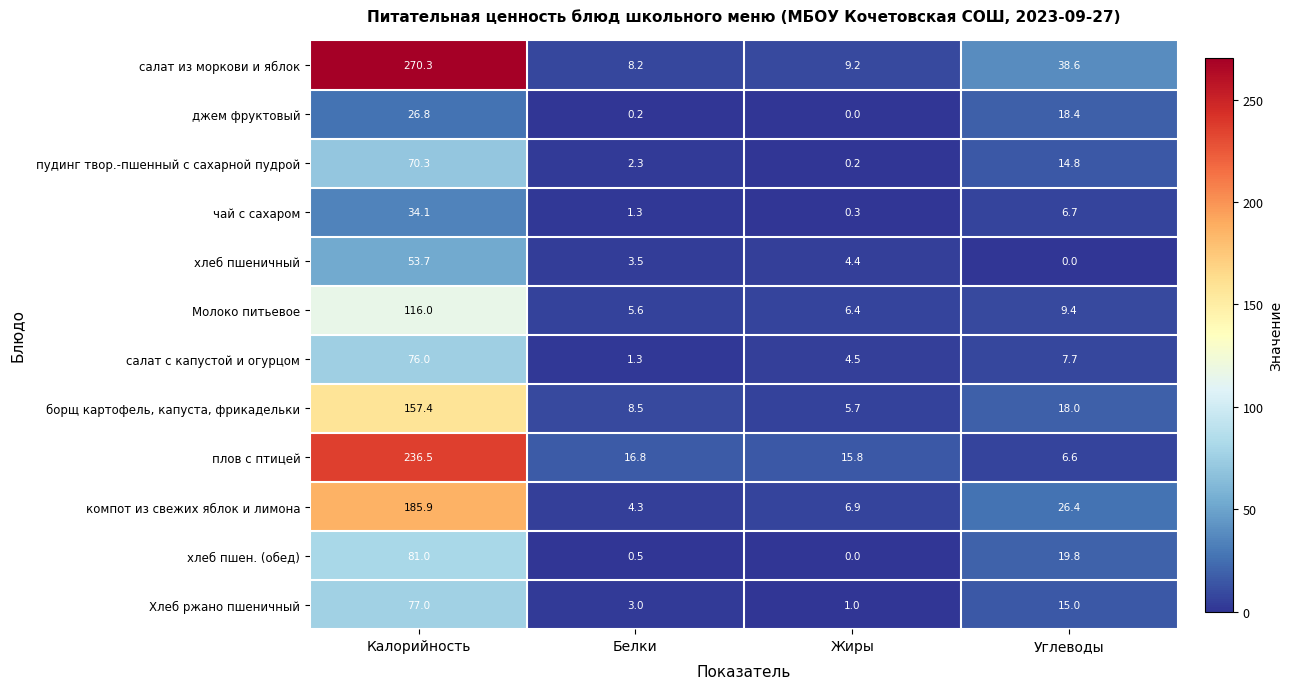

How many series are shown in this chart?

12